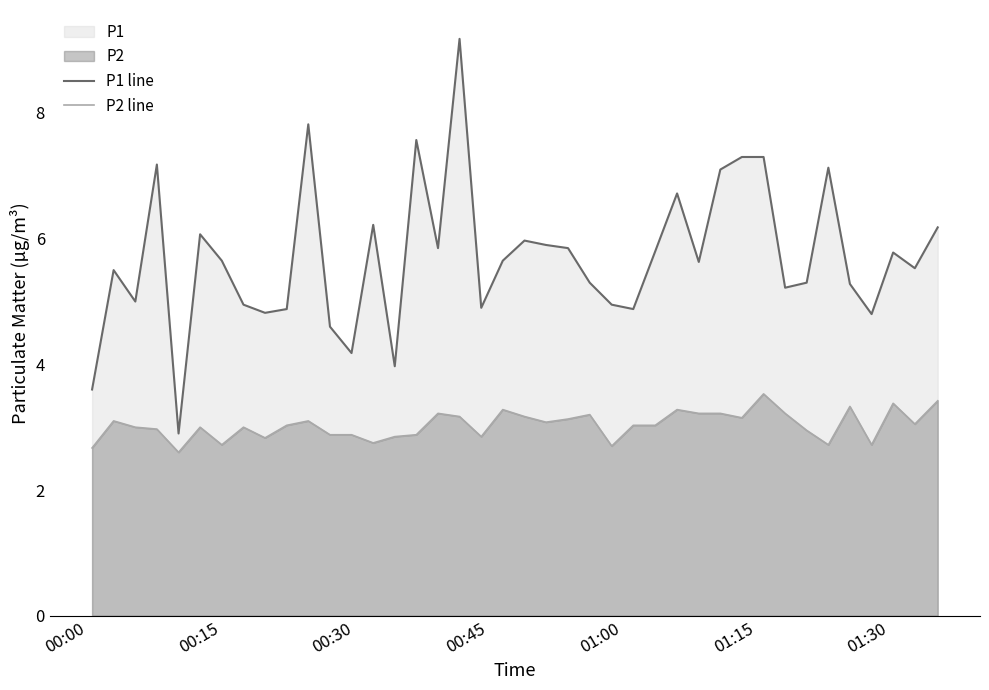

What is the minimum value shown in the chart?

2.6